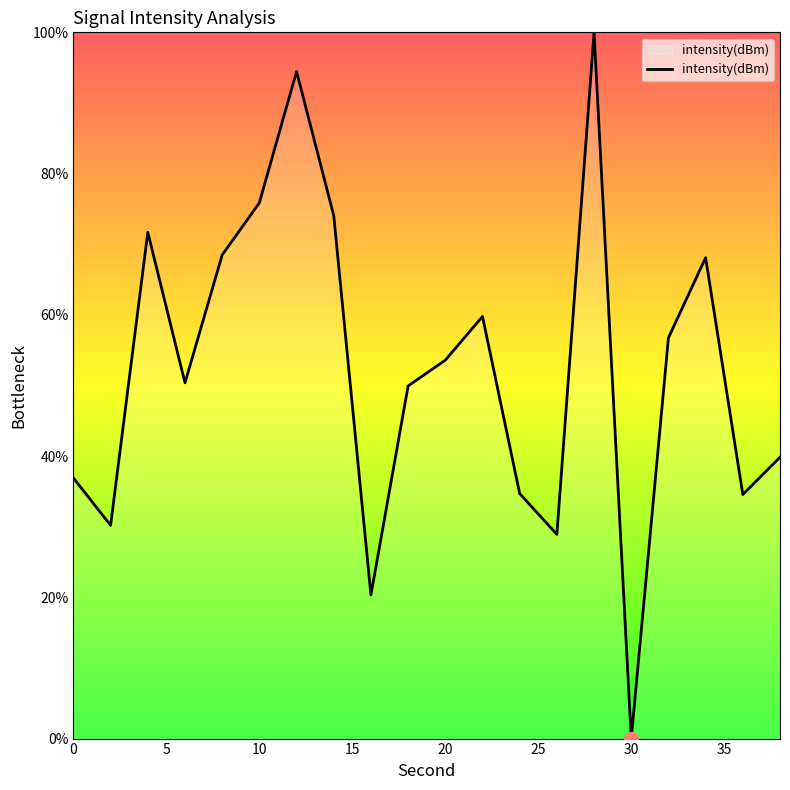

Reading right to left, what are all the values shown in this chart?

38=39.8	36=34.6	34=68.1	32=56.7	30=0.0	28=100.0	26=28.9	24=34.7	22=59.8	20=53.6	18=49.9	16=20.3	14=74.0	12=94.5	10=75.9	8=68.5	6=50.4	4=71.7	2=30.2	0=36.9